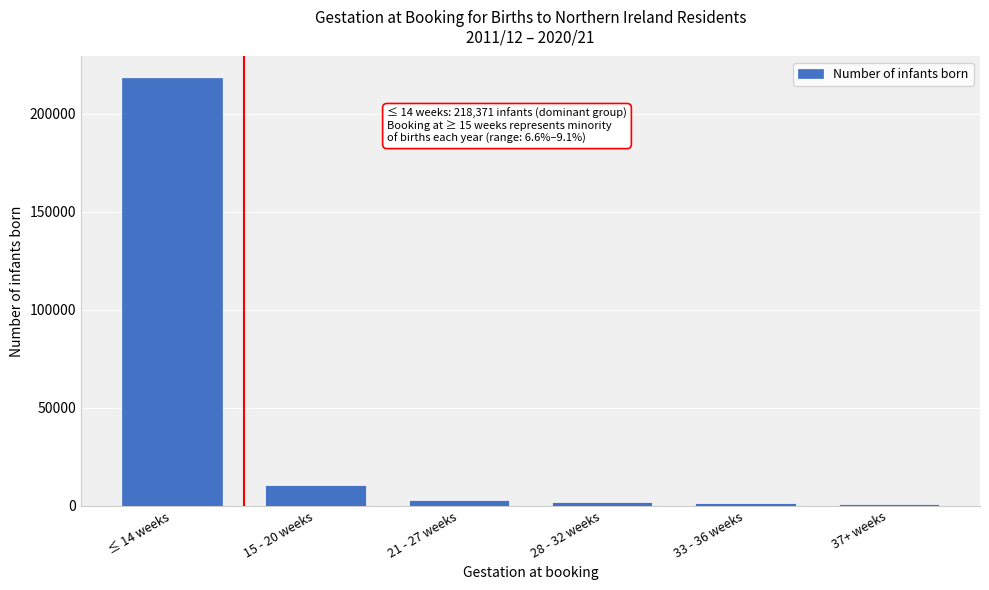

At which label is the value closest to 109592?

15 - 20 weeks